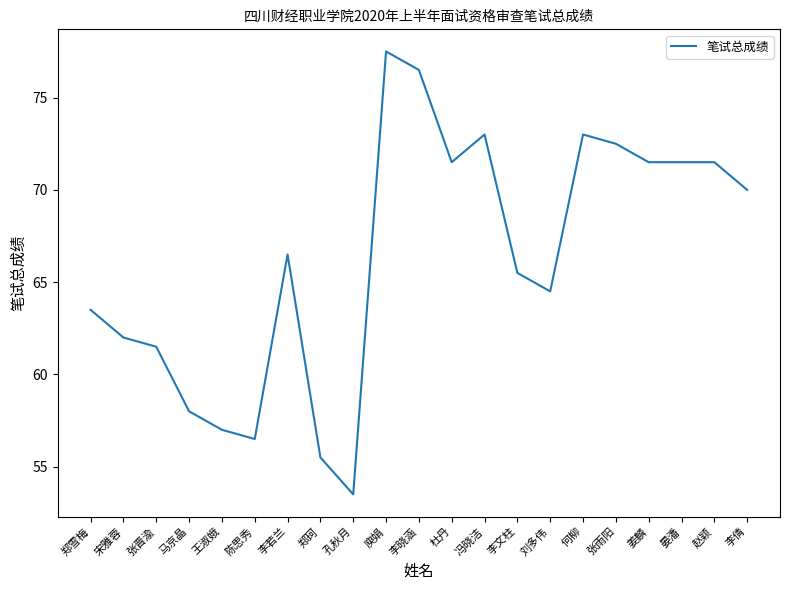

Between 晏潘 and 郑雪梅, which is larger?

晏潘